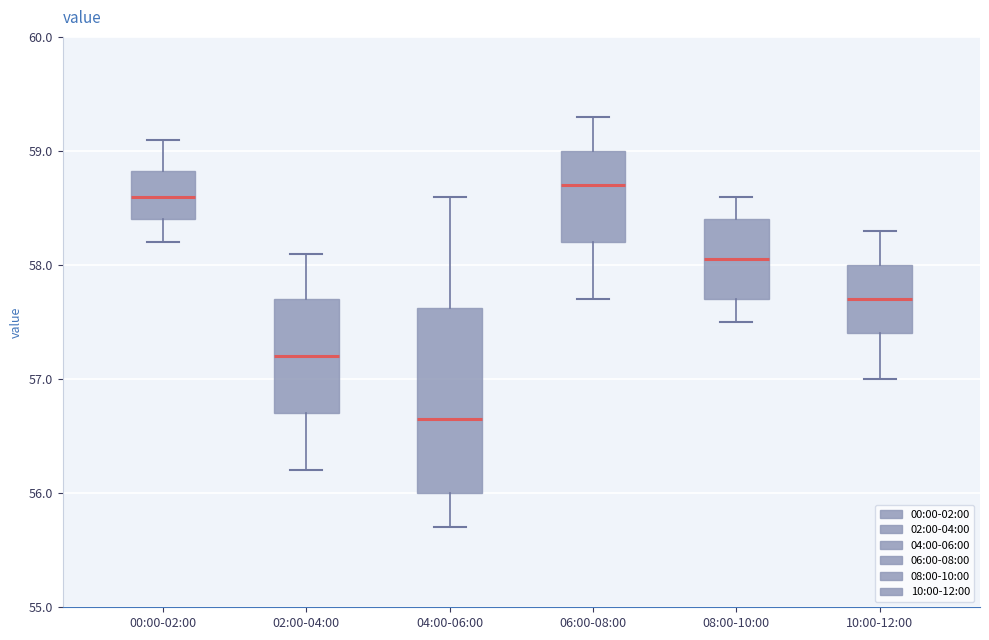

Reading left to right, read every box against the y-axis: the position of its median line, the range the box covers, and the ends of its whiskers. The values are not printed on the chart, so give them approximately, as read against the axis.

00:00-02:00: median 58.6, box 58.4 to 58.8, whiskers 58.2 to 59.1
02:00-04:00: median 57.2, box 56.7 to 57.7, whiskers 56.2 to 58.1
04:00-06:00: median 56.7, box 56.0 to 57.6, whiskers 55.7 to 58.6
06:00-08:00: median 58.7, box 58.2 to 59.0, whiskers 57.7 to 59.3
08:00-10:00: median 58.1, box 57.7 to 58.4, whiskers 57.5 to 58.6
10:00-12:00: median 57.7, box 57.4 to 58.0, whiskers 57.0 to 58.3